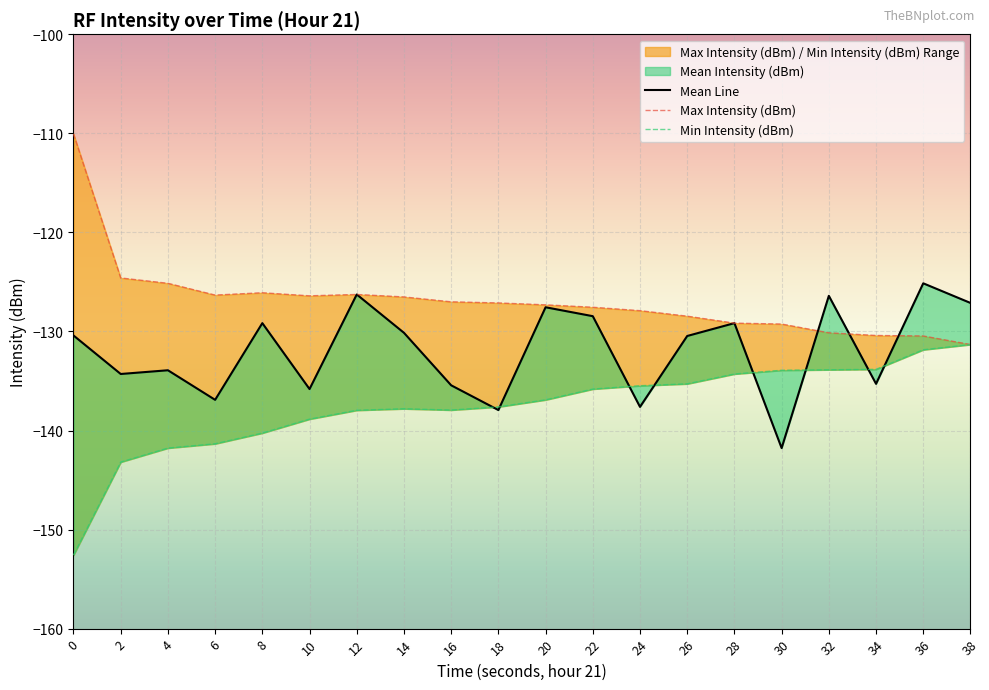

At which category is the sum across all series the highest?

36